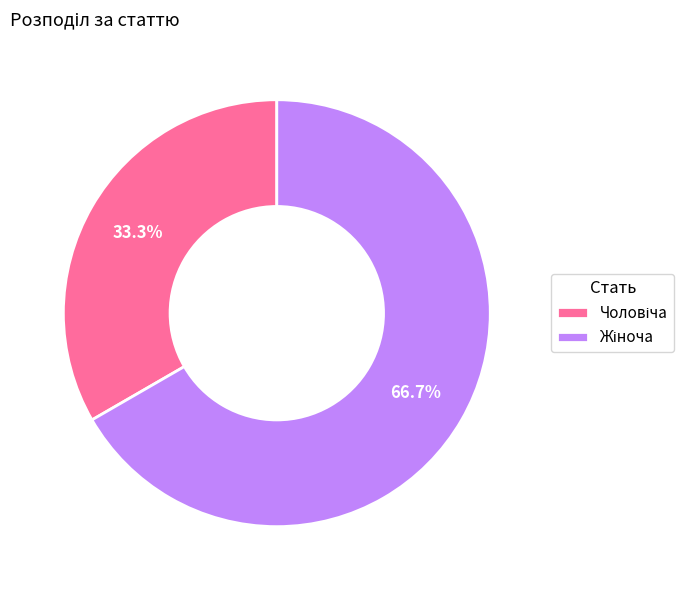

Is there a majority slice in this chart?

Yes